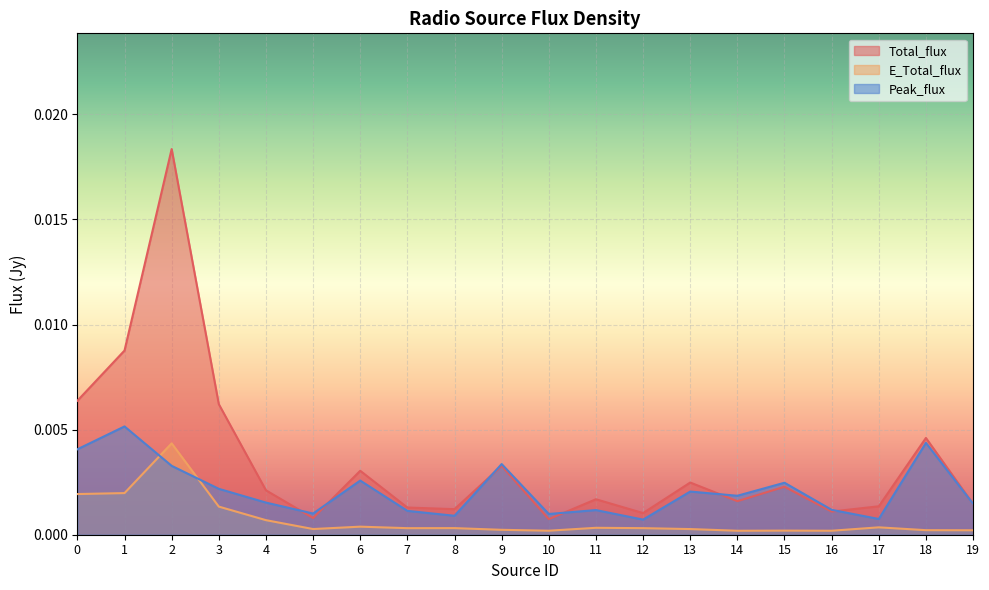

Which series has the largest total across all categories?

Total_flux